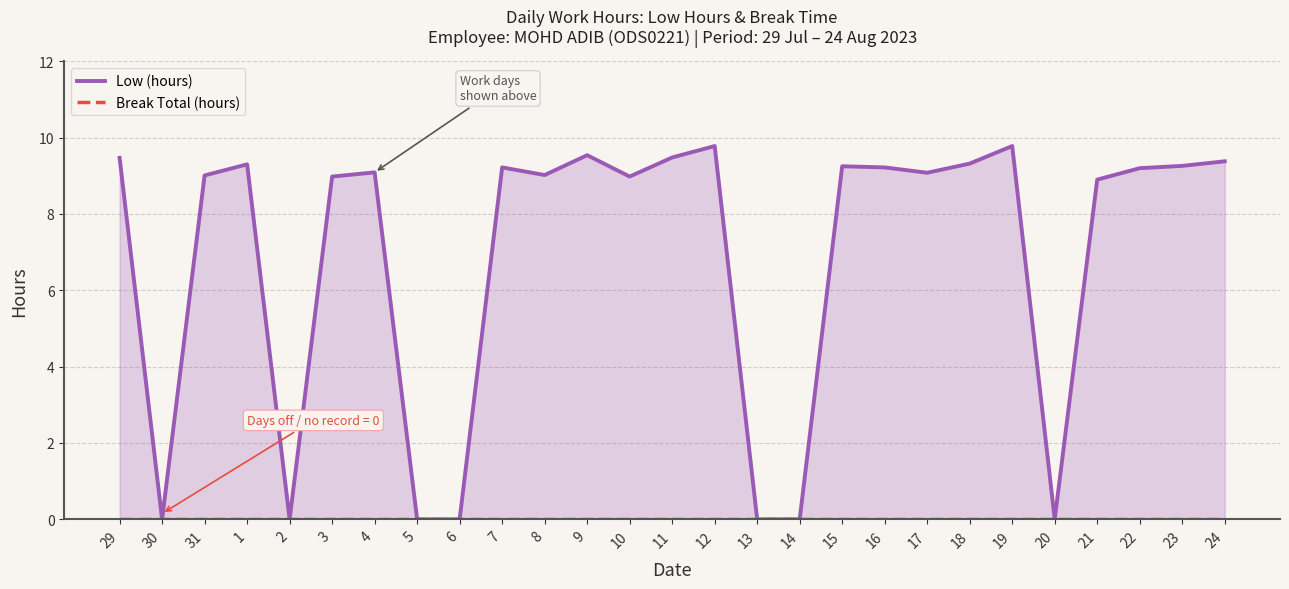

Which series has the largest total across all categories?

Low (hours)